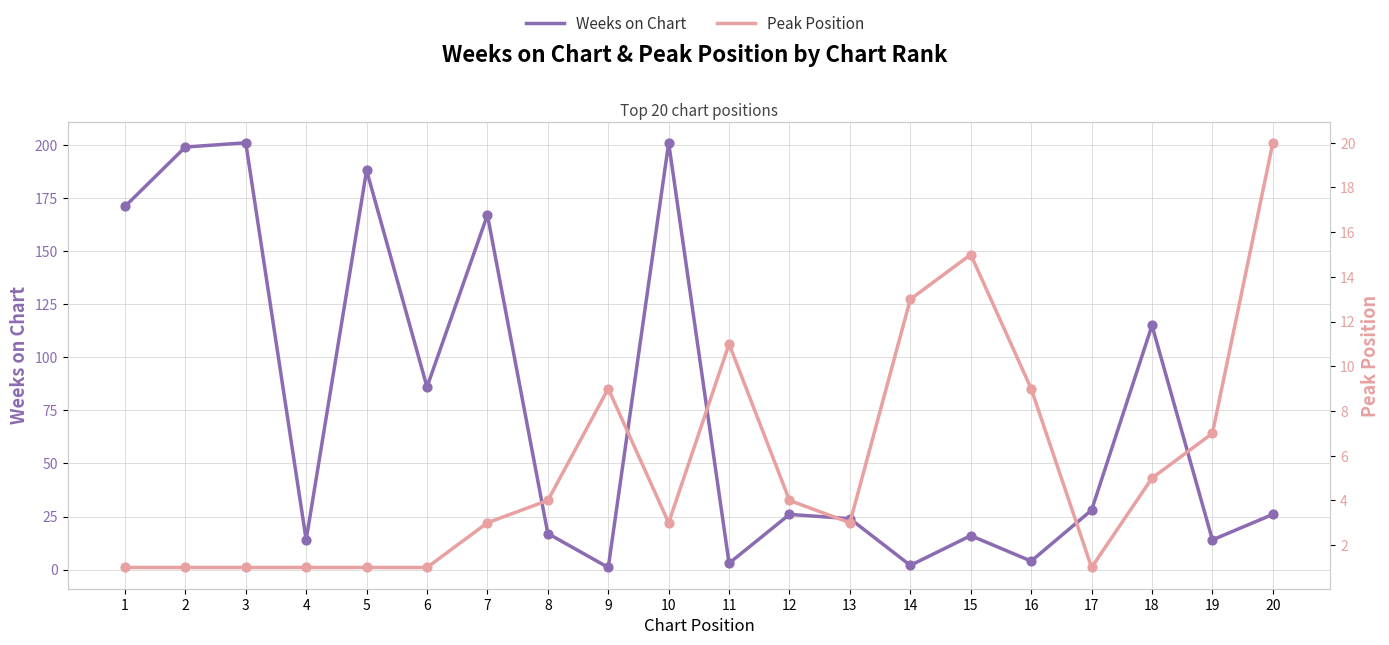

What are all the series names shown in the legend?

Weeks on Chart, Peak Position